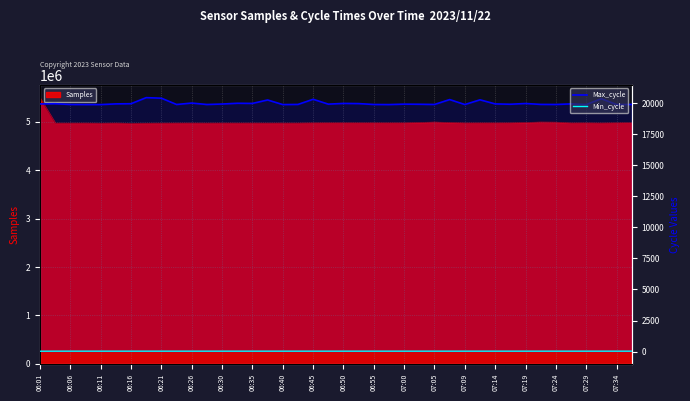

At which label does Min_cycle reach its minimum?

06:01